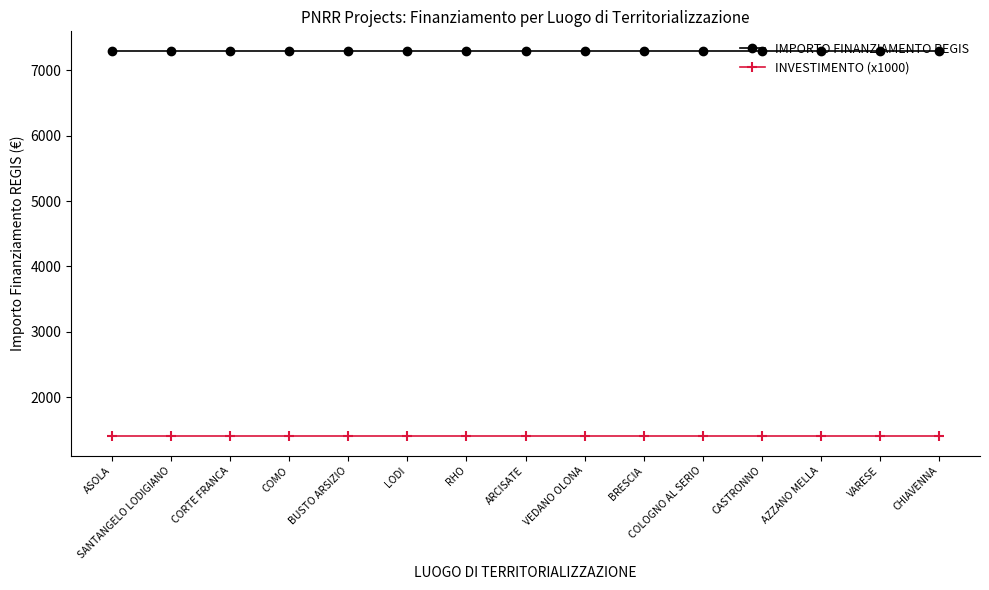

Reading left to right, extract all data points from this chart.

IMPORTO FINANZIAMENTO REGIS: ASOLA=7301	SANTANGELO LODIGIANO=7301	CORTE FRANCA=7301	COMO=7301	BUSTO ARSIZIO=7301	LODI=7301	RHO=7301	ARCISATE=7301	VEDANO OLONA=7301	BRESCIA=7301	COLOGNO AL SERIO=7301	CASTRONNO=7301	AZZANO MELLA=7301	VARESE=7301	CHIAVENNA=7301
INVESTIMENTO (x1000): ASOLA=1400	SANTANGELO LODIGIANO=1400	CORTE FRANCA=1400	COMO=1400	BUSTO ARSIZIO=1400	LODI=1400	RHO=1400	ARCISATE=1400	VEDANO OLONA=1400	BRESCIA=1400	COLOGNO AL SERIO=1400	CASTRONNO=1400	AZZANO MELLA=1400	VARESE=1400	CHIAVENNA=1400